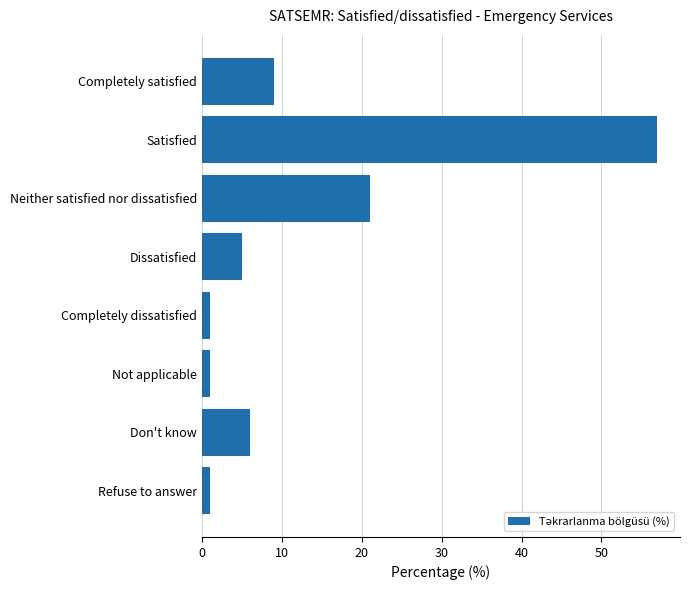

What is the label of the 7th bar from the top?

Don't know